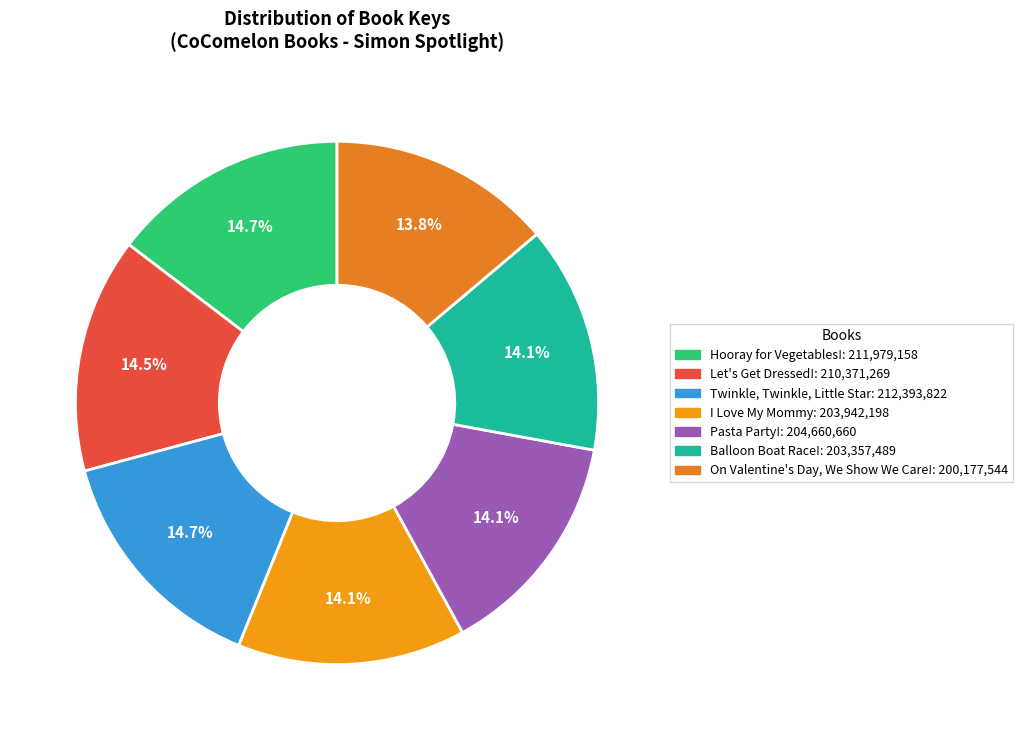

Count the number of slices in the pie.

7